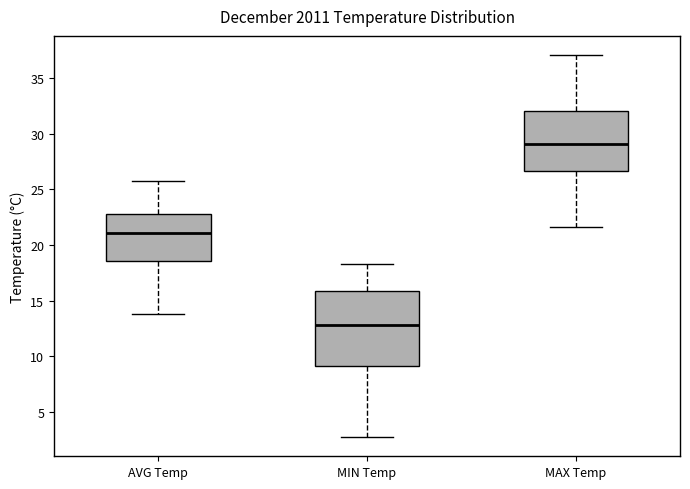

Which box has the lowest median line?

MIN Temp